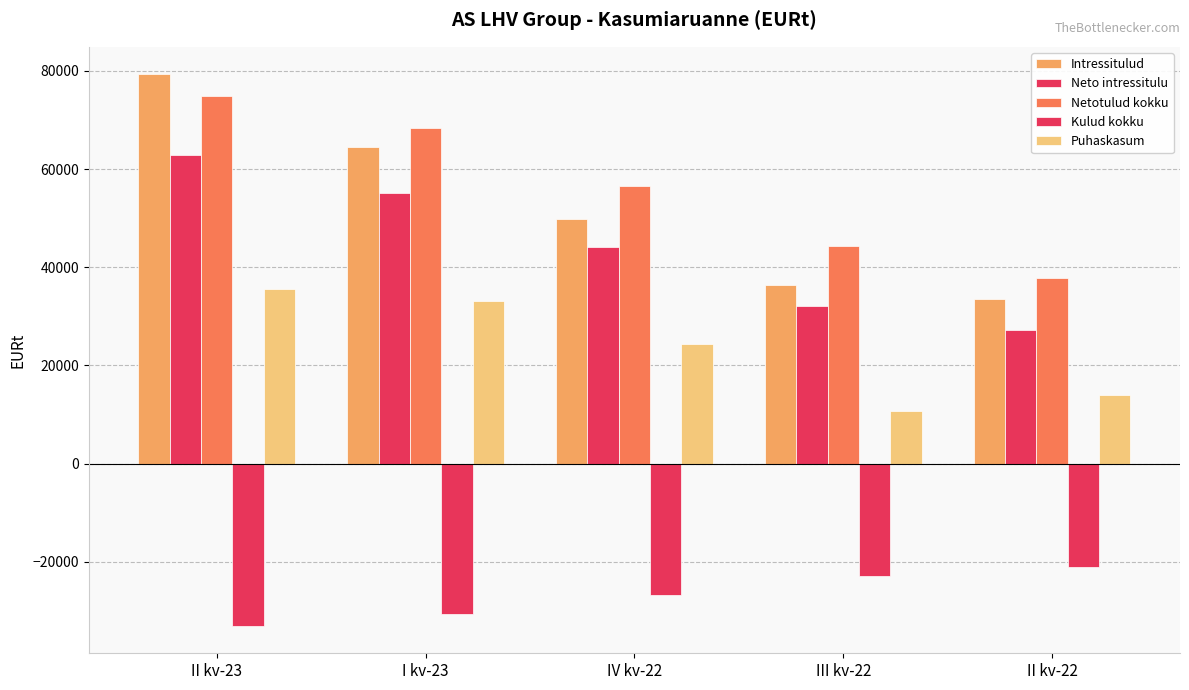

What position from the right is III kv-22?

2